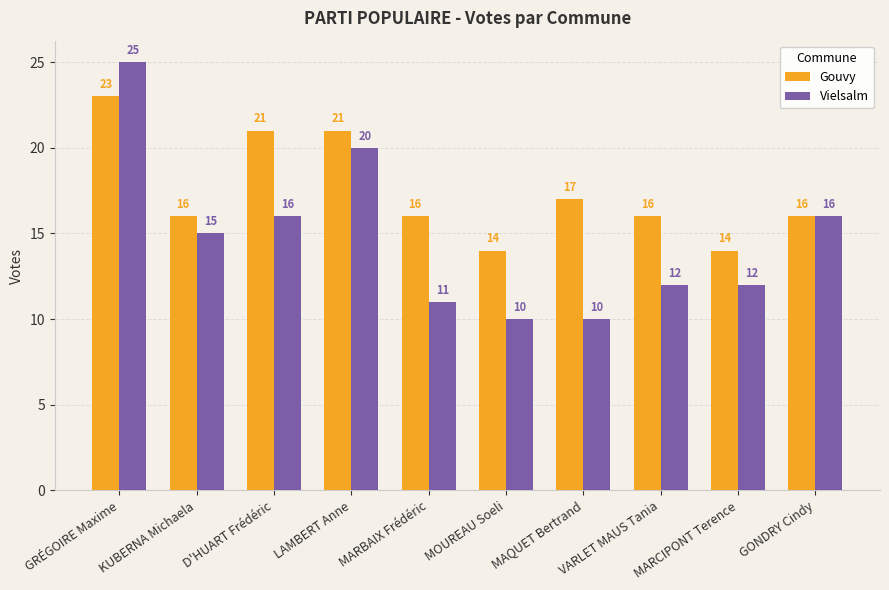

Count the number of data series in this chart.

2